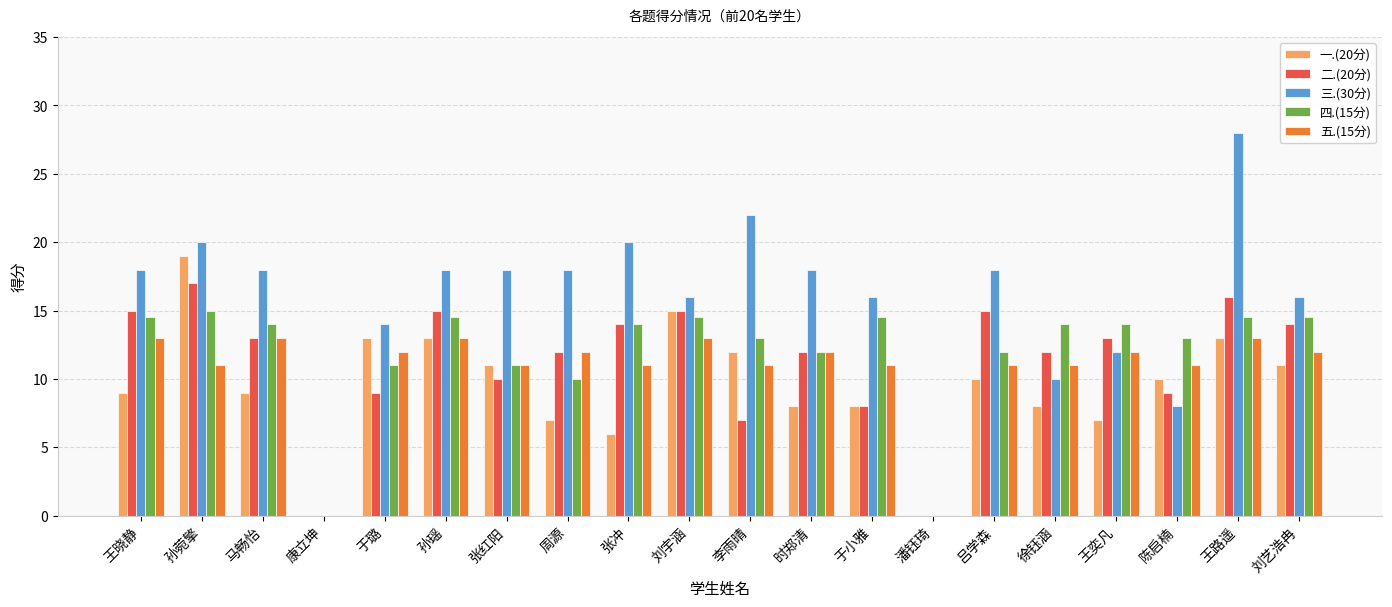

How many groups of bars are there?

20